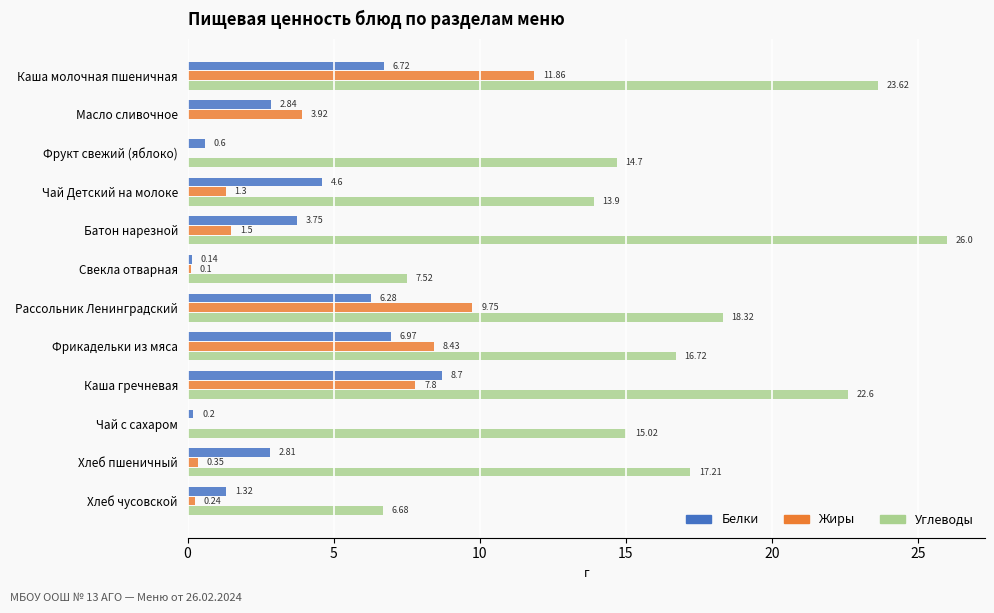

At which category is the sum across all series the highest?

Каша молочная пшеничная